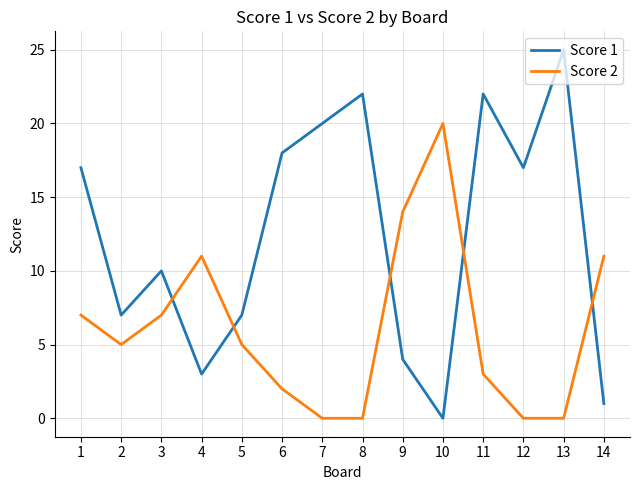

What is the maximum value shown in the chart?

25